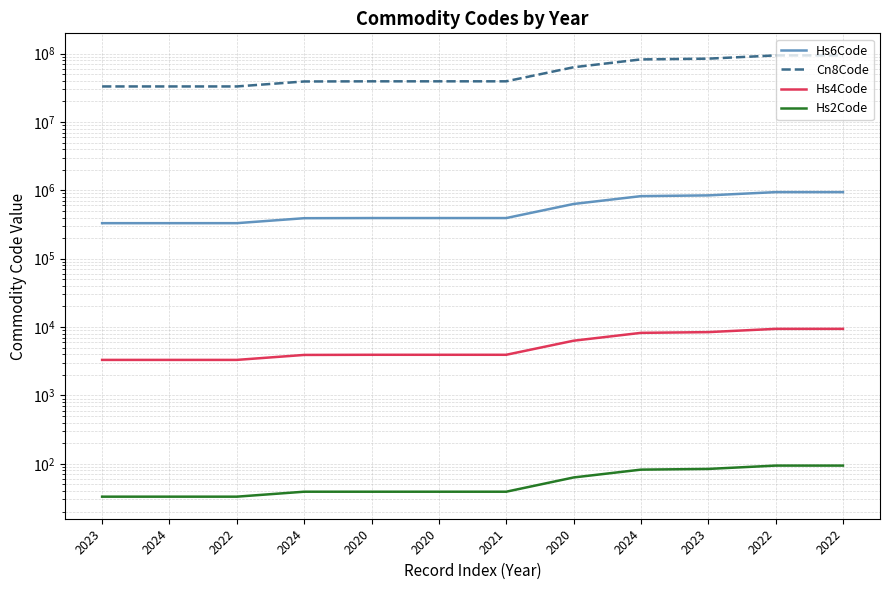

At which category is the sum across all series the highest?

2022